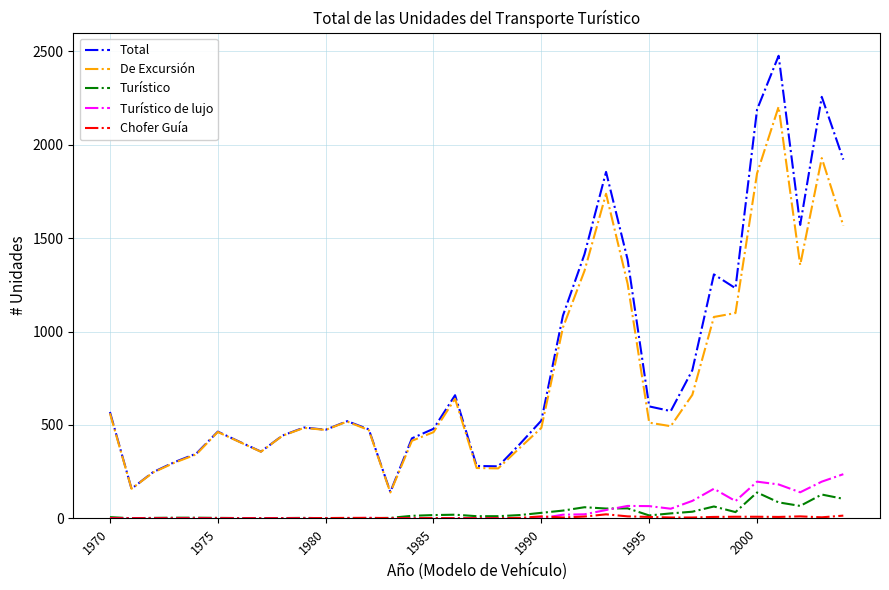

What is the lowest value of the De Excursión series?

138